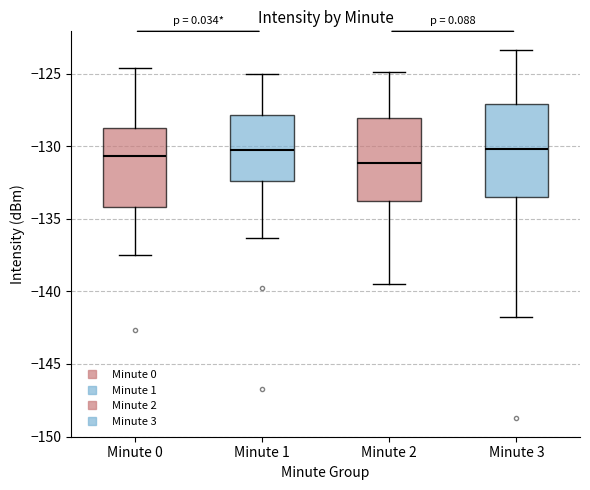

Which box has the lowest median line?

Minute 2